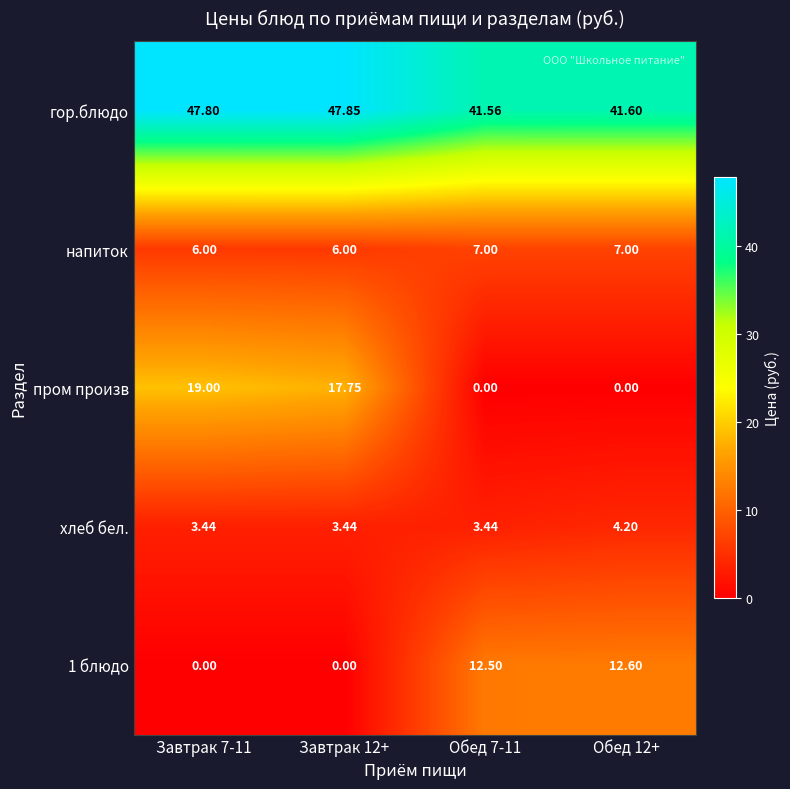

Which series has the largest total across all categories?

гор.блюдо